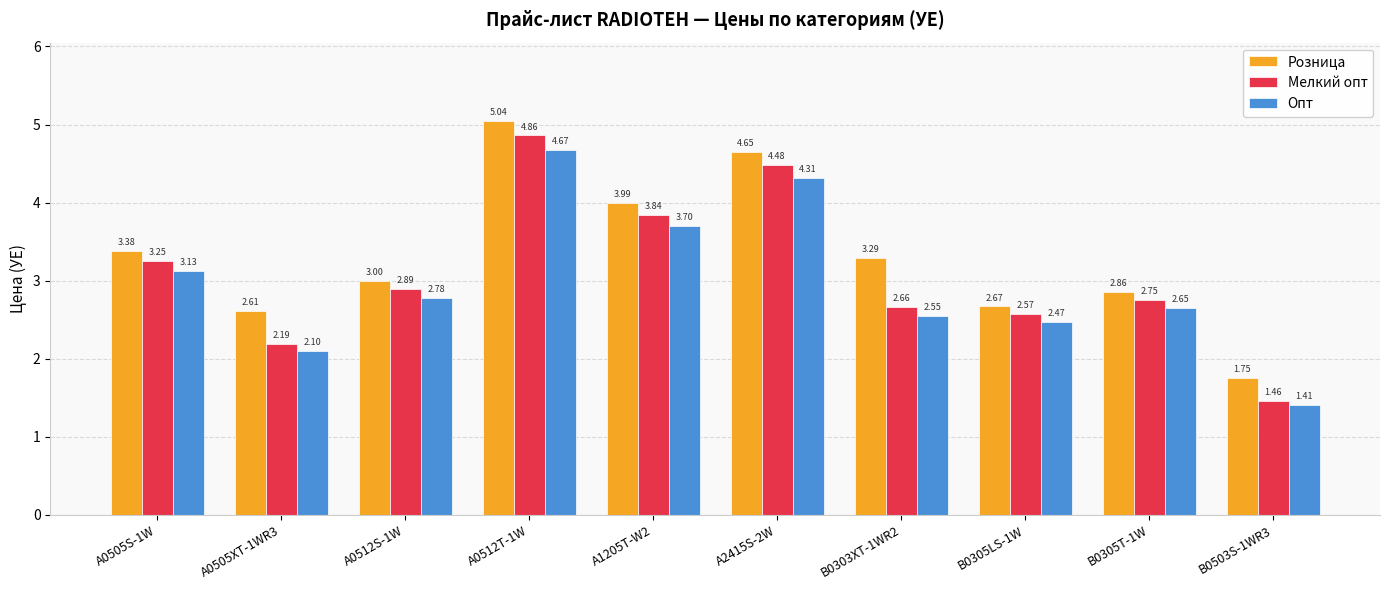

What position from the left is A2415S-2W?

6